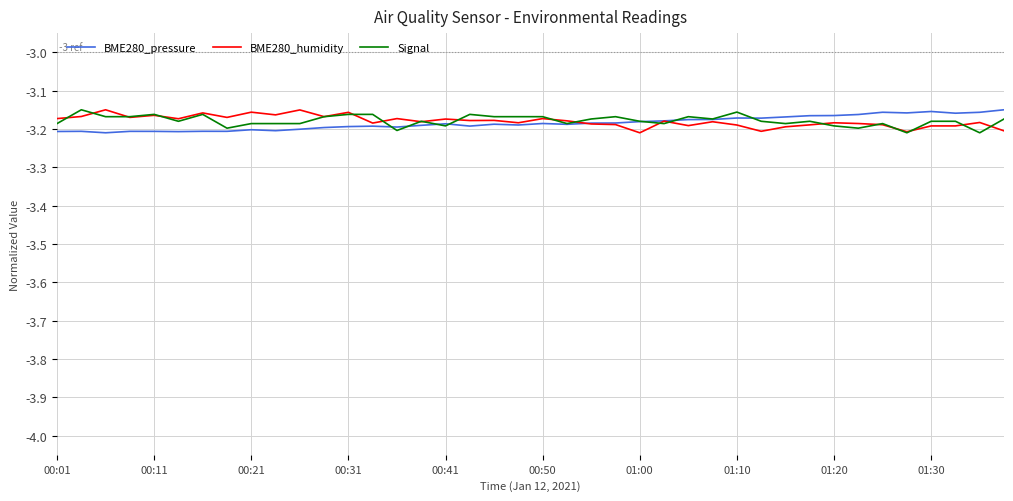

How many series are shown in this chart?

3